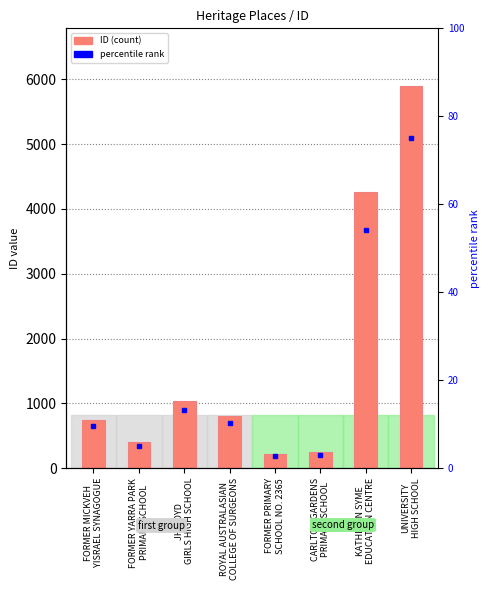

What is the value of the 6th bar from the left?

242